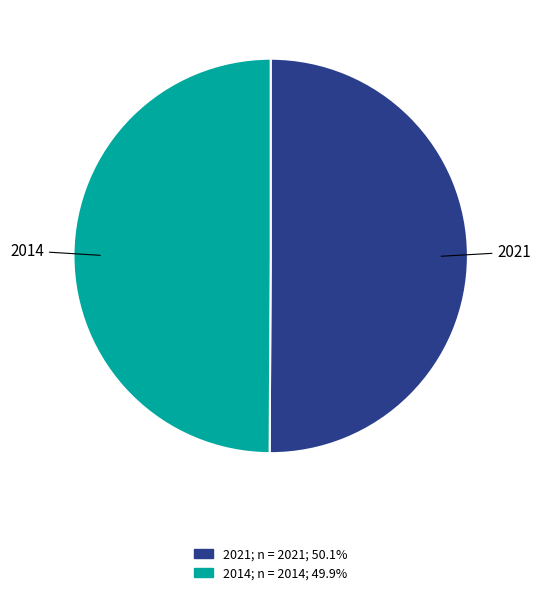

Approximately how many times larger is the value at 2021 compared to 2014?

1.0